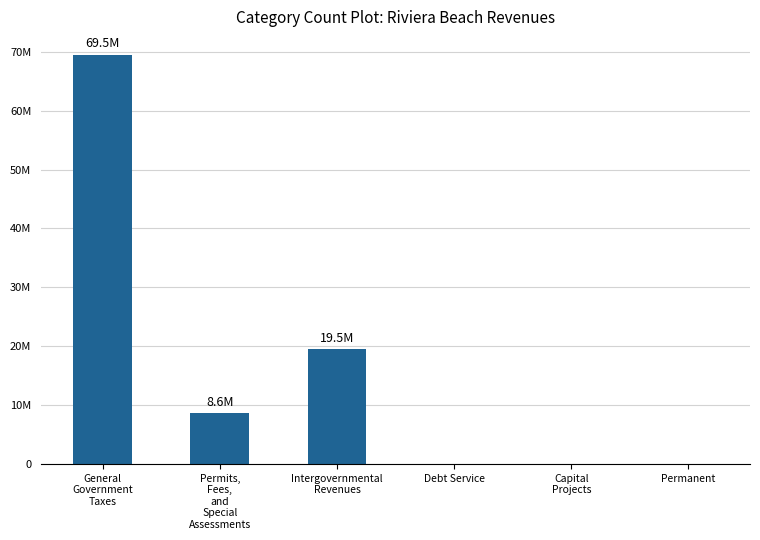

Rank the categories by value from lowest to highest.

Debt Service, Capital
Projects, Permanent, Permits,
Fees,
and
Special
Assessments, Intergovernmental
Revenues, General
Government
Taxes